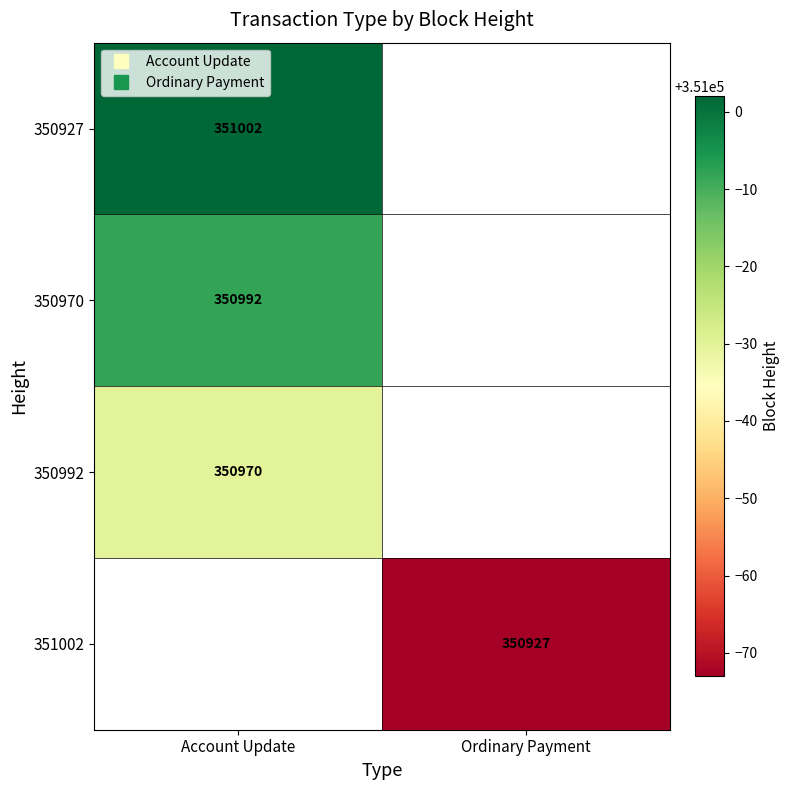

At how many categories does at least one series exceed 350979?

1